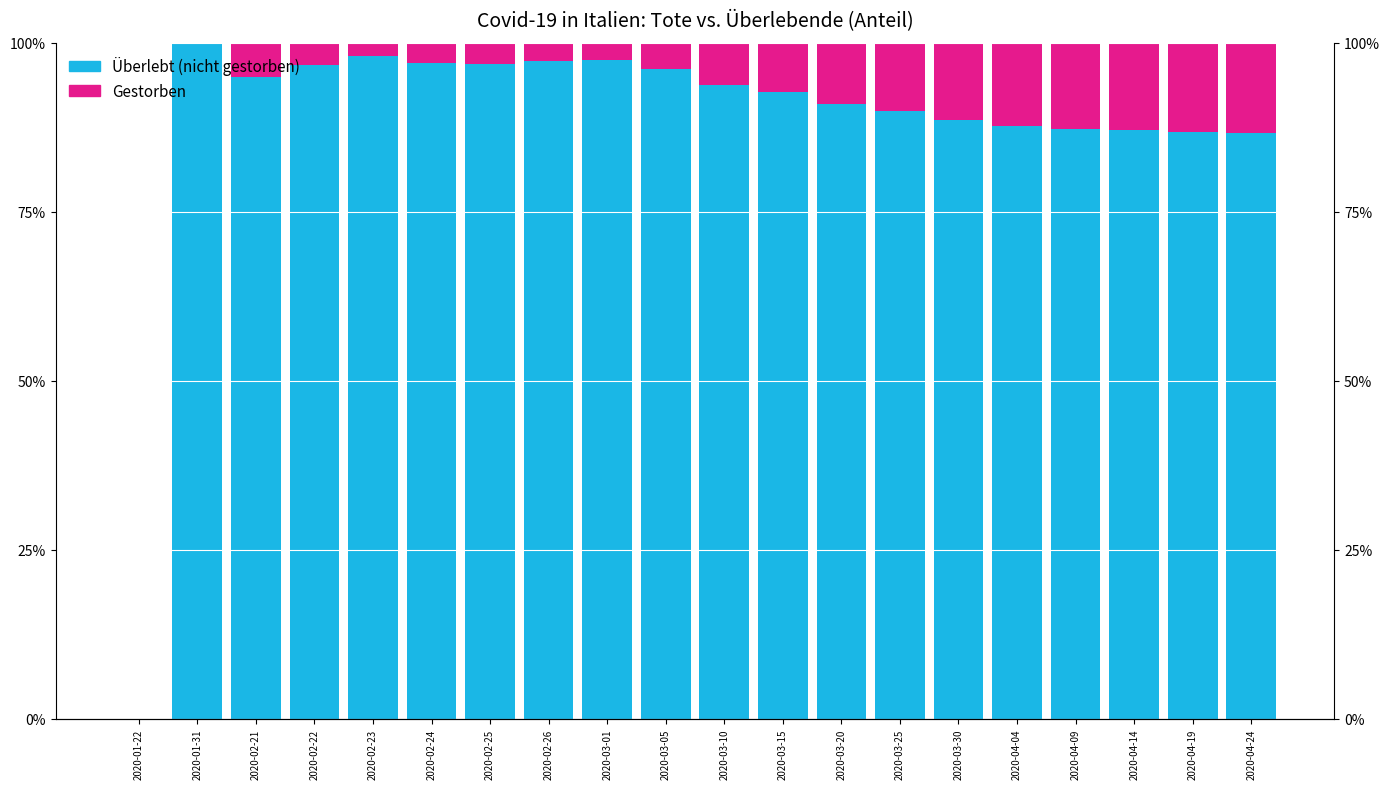

The value of Überlebt (nicht gestorben) at 2020-03-30 is 131.3. True or false?

False